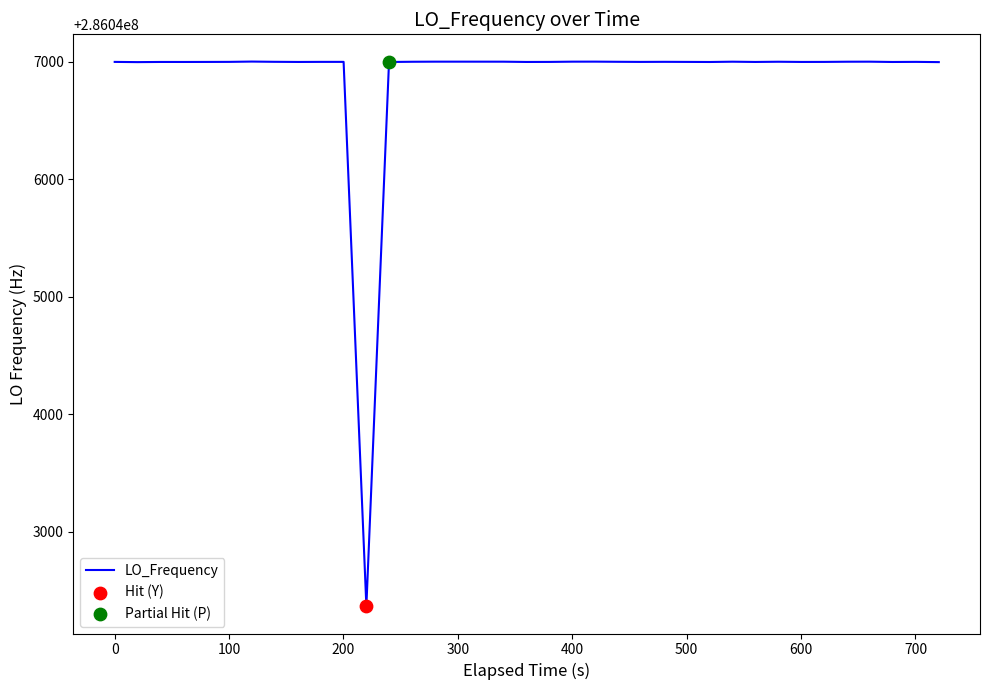

What is the greatest value displayed?

286047001.8